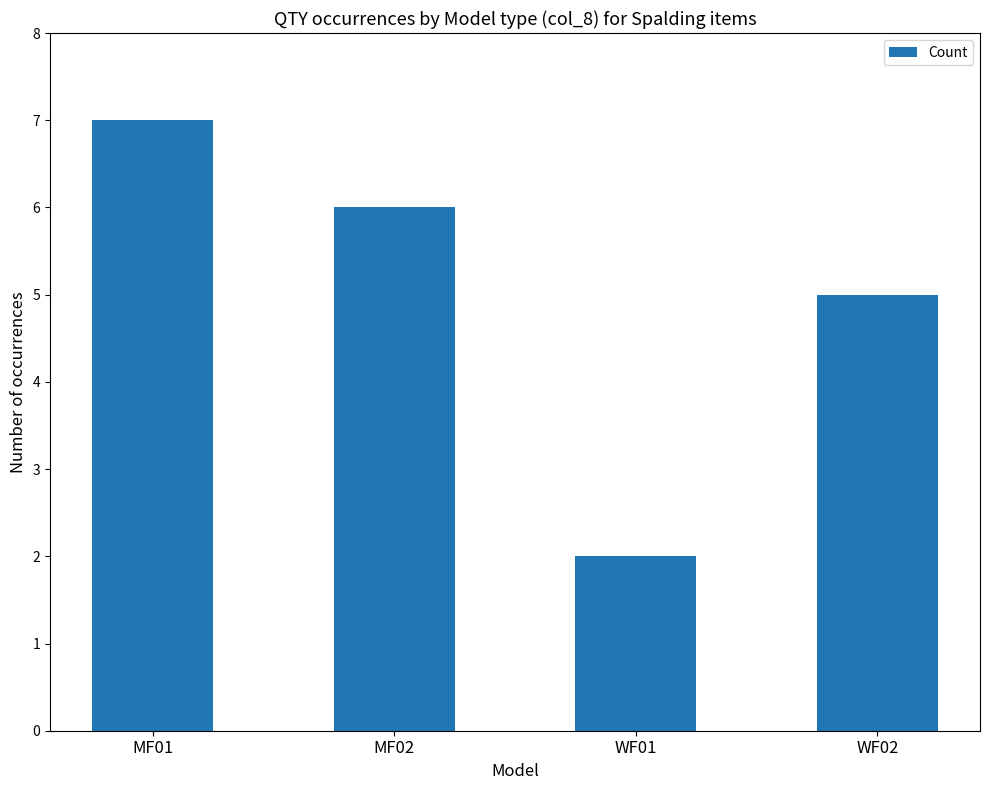

Rank the categories by value from lowest to highest.

WF01, WF02, MF02, MF01